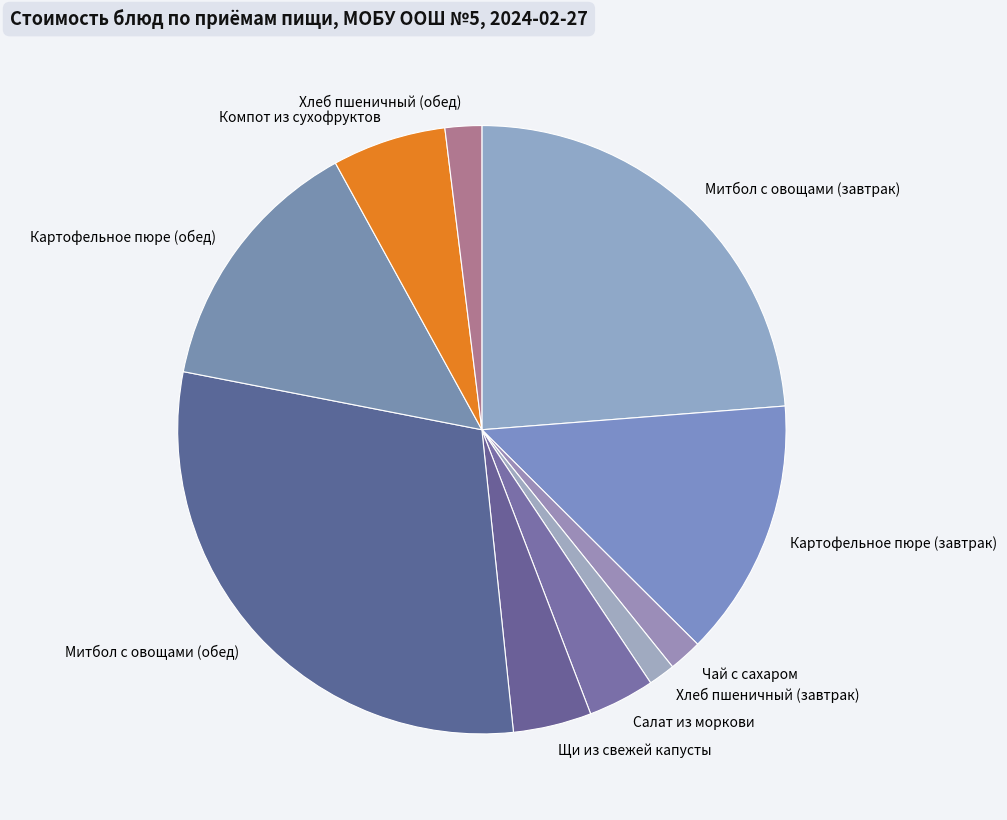

Count the number of slices in the pie.

10